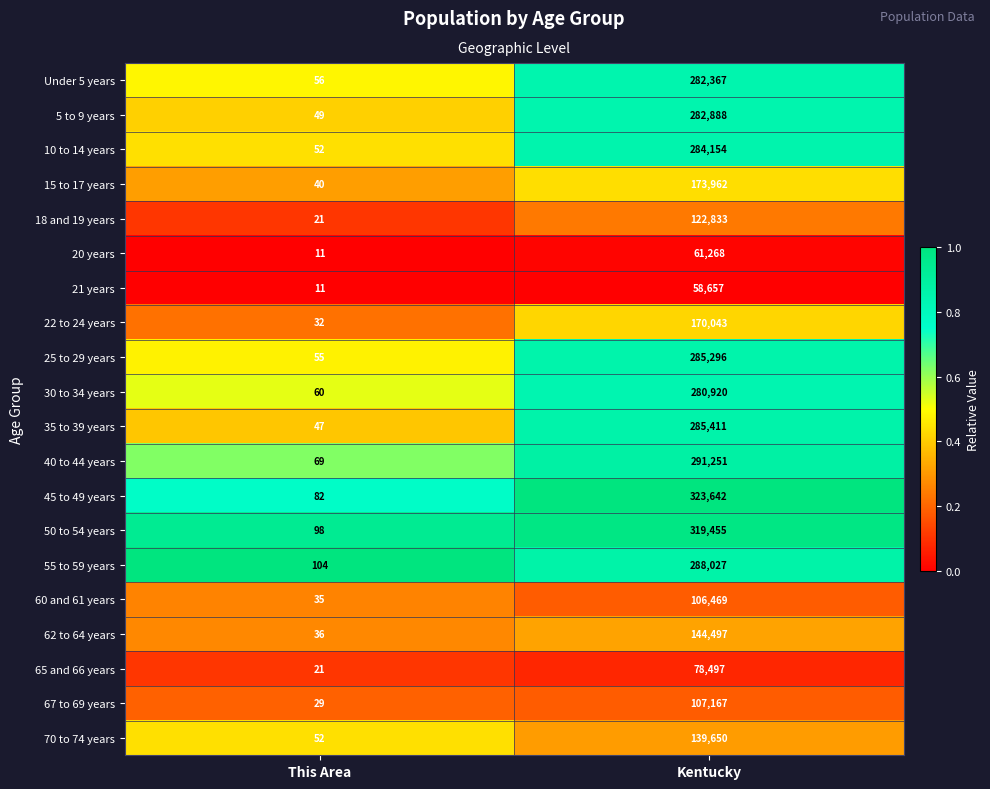

What is the greatest value displayed?

323642